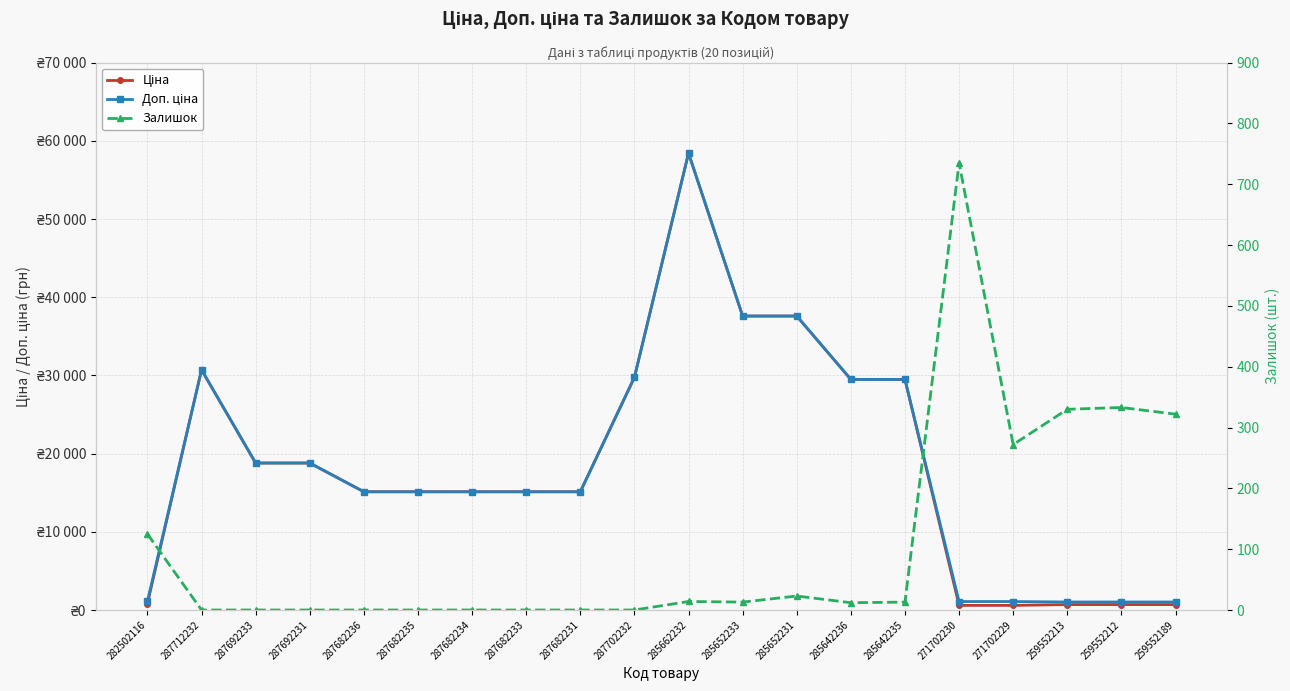

Reading right to left, extract all data points from this chart.

Ціна: 693.7	693.7	693.7	589.9	589.9	29491.5	29491.5	37593.6	37593.6	58426.5	29747.2	15120.0	15120.0	15120.0	15120.0	15120.0	18796.8	18796.8	30717.1	818.5
Доп. ціна: 1024.6	1024.6	1024.6	1081.7	1081.7	29491.5	29491.5	37593.6	37593.6	58426.5	29747.2	15120.0	15120.0	15120.0	15120.0	15120.0	18796.8	18796.8	30717.1	1109.2
Залишок: 322.0	333.0	330.0	272.0	735.0	13.0	12.0	23.0	13.0	14.0	0.0	0.0	0.0	0.0	0.0	0.0	0.0	0.0	0.0	125.0